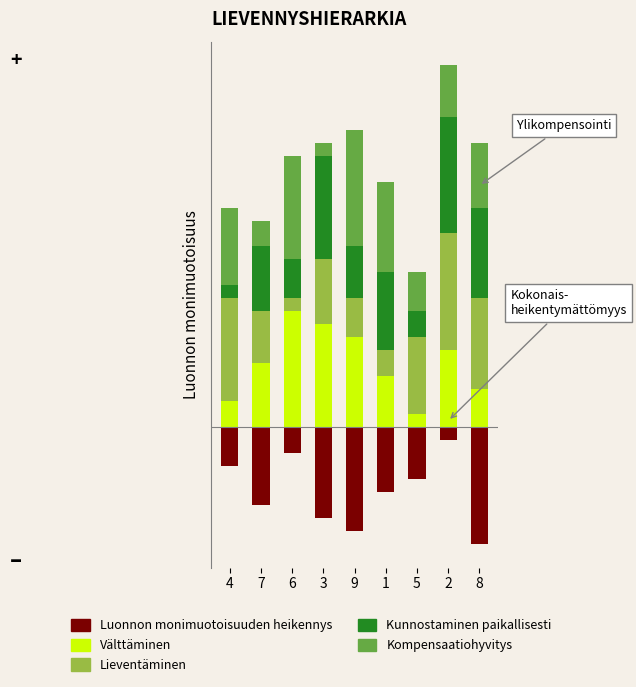

What is the greatest value displayed?

9